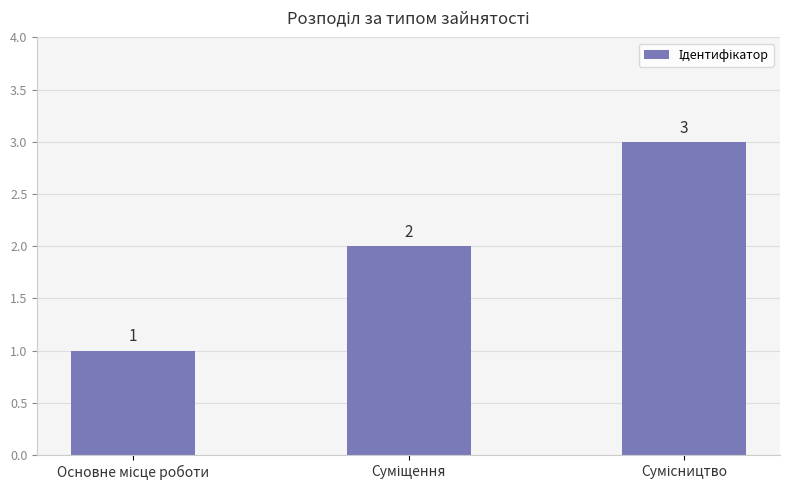

What is the value of the 2nd bar from the left?

2